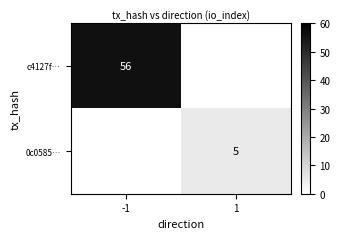

Is it true that c4127f… equals 85 at -1?

False